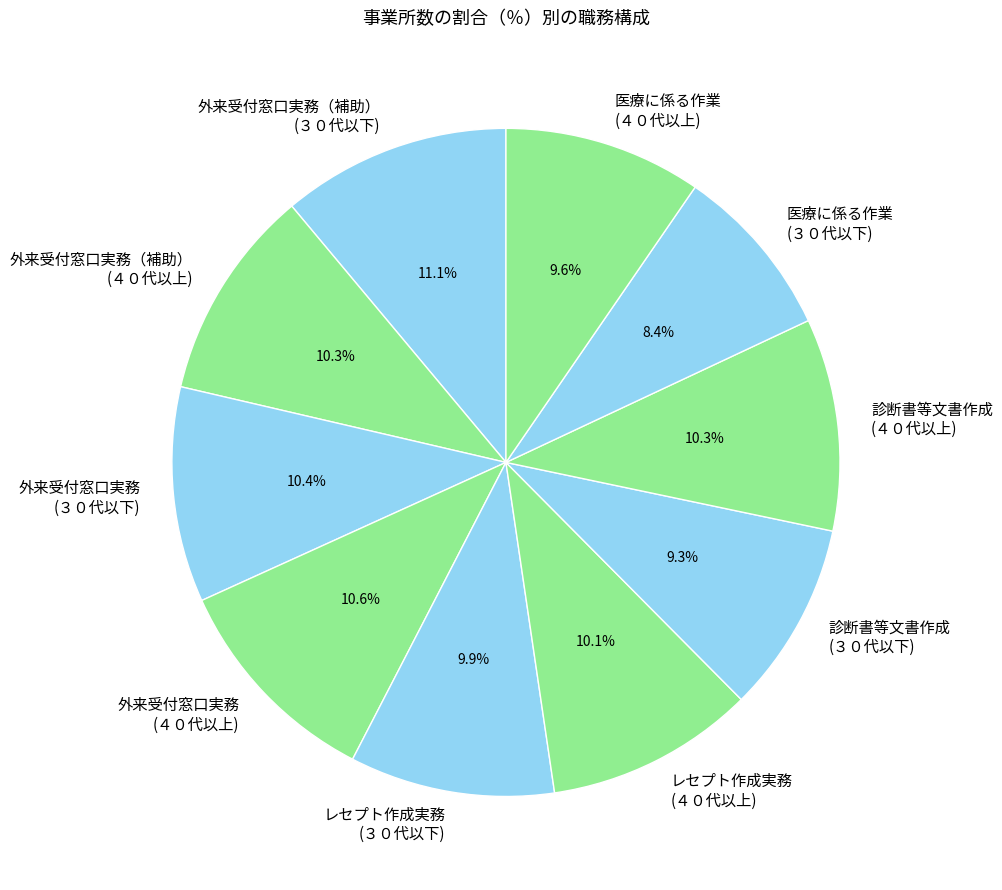

Which has a higher value, 医療に係る作業 (３０代以下) or 外来受付窓口実務 (３０代以下)?

外来受付窓口実務 (３０代以下)